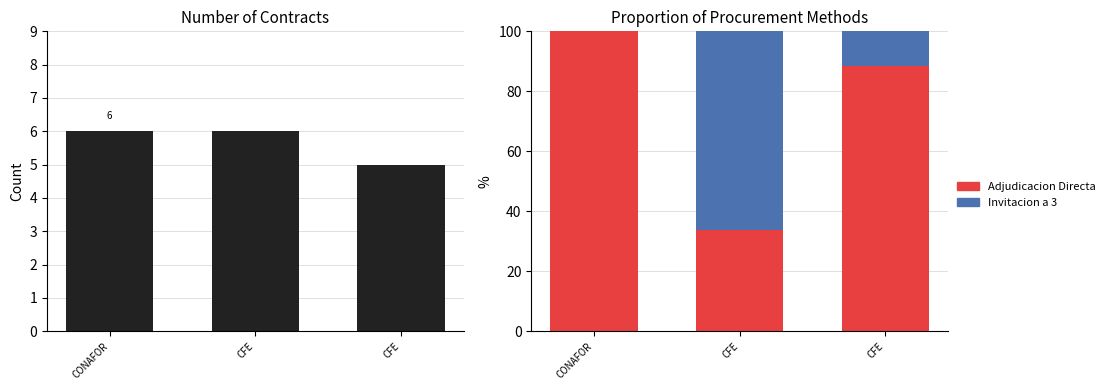

Which series changed the most between CFE and CFE?

Adjudicacion Directa